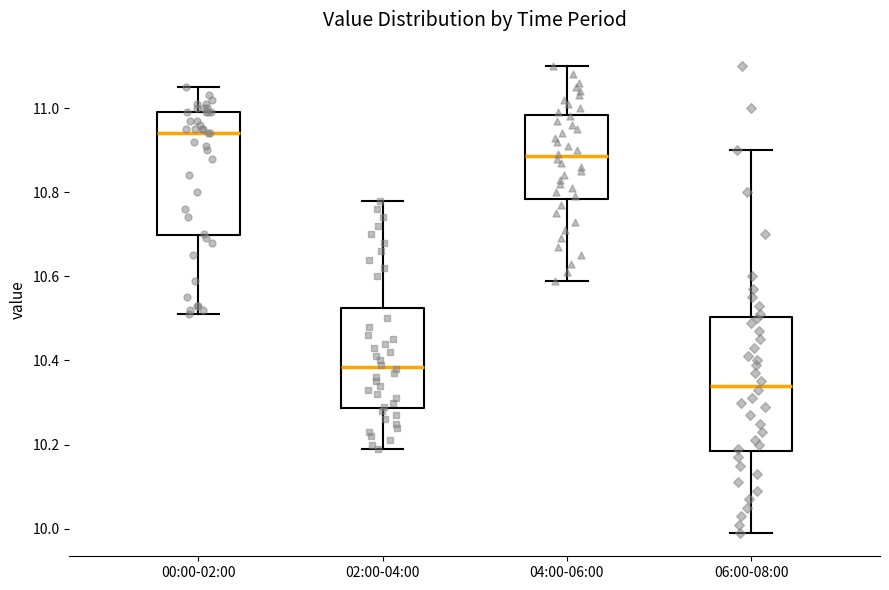

Reading left to right, transcribe this box plot: for each box, give where its median line is, the range the box spans, and where its two whiskers end, as read against the y-axis. The values are not printed on the chart, so give them approximately, as read against the axis.

00:00-02:00: median 10.94, box 10.70 to 11.00, whiskers 10.52 to 11.06
02:00-04:00: median 10.38, box 10.28 to 10.52, whiskers 10.20 to 10.78
04:00-06:00: median 10.88, box 10.78 to 10.98, whiskers 10.60 to 11.10
06:00-08:00: median 10.34, box 10.18 to 10.50, whiskers 10.00 to 10.90